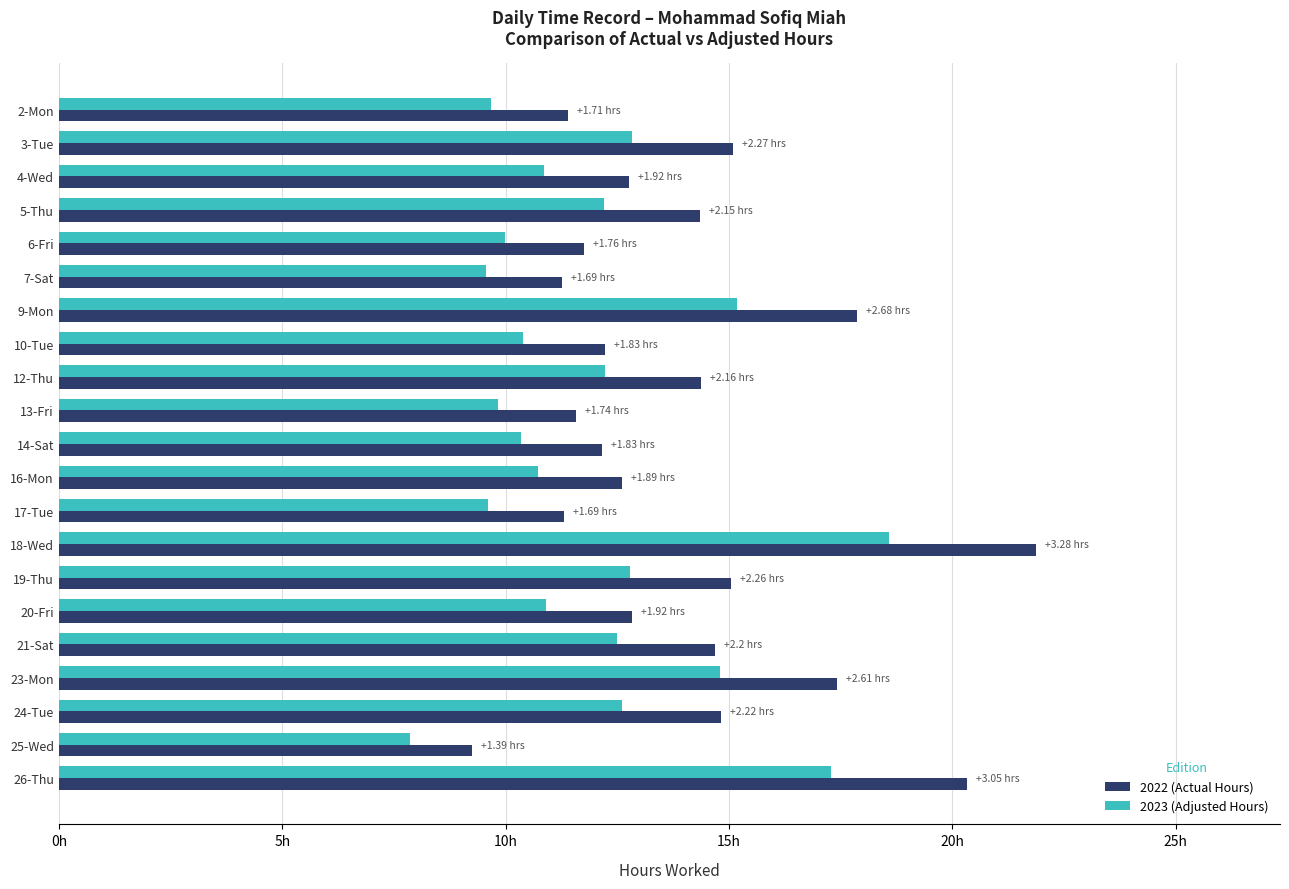

What are all the series names shown in the legend?

2022 (Actual Hours), 2023 (Adjusted Hours)